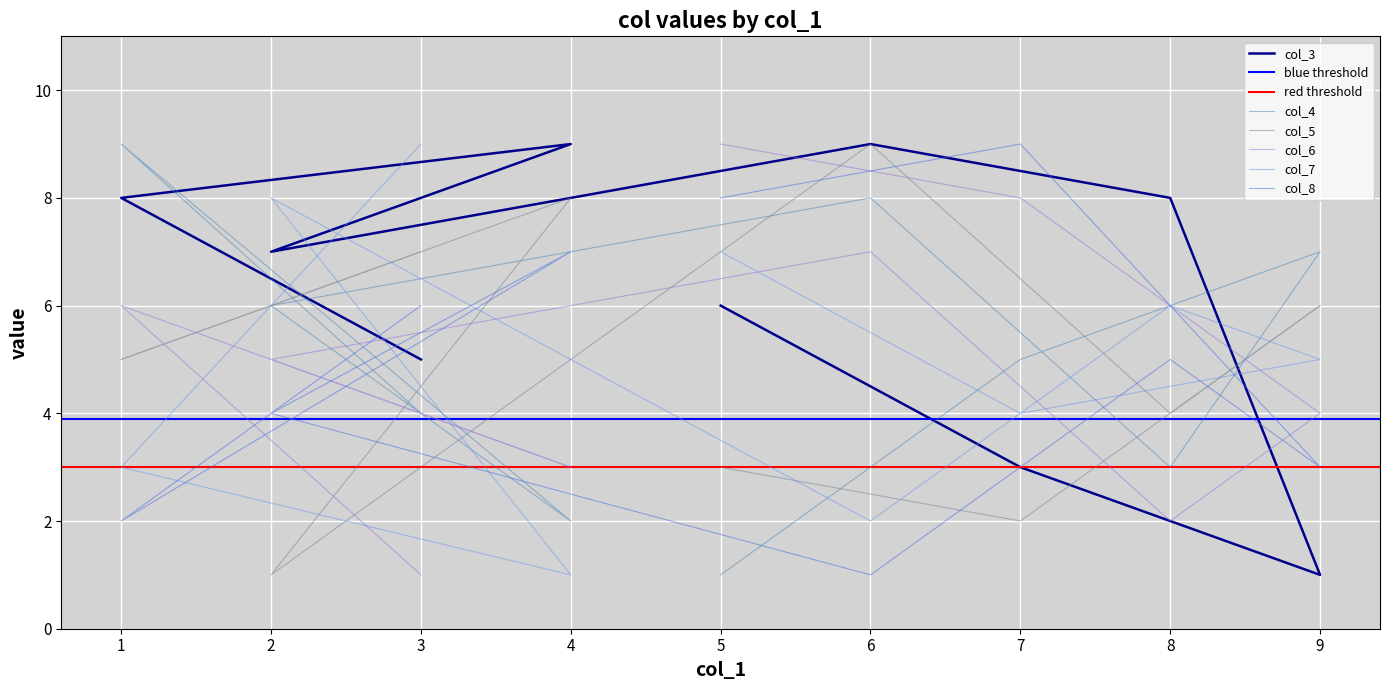

Between 6 and 4, which is larger?

6